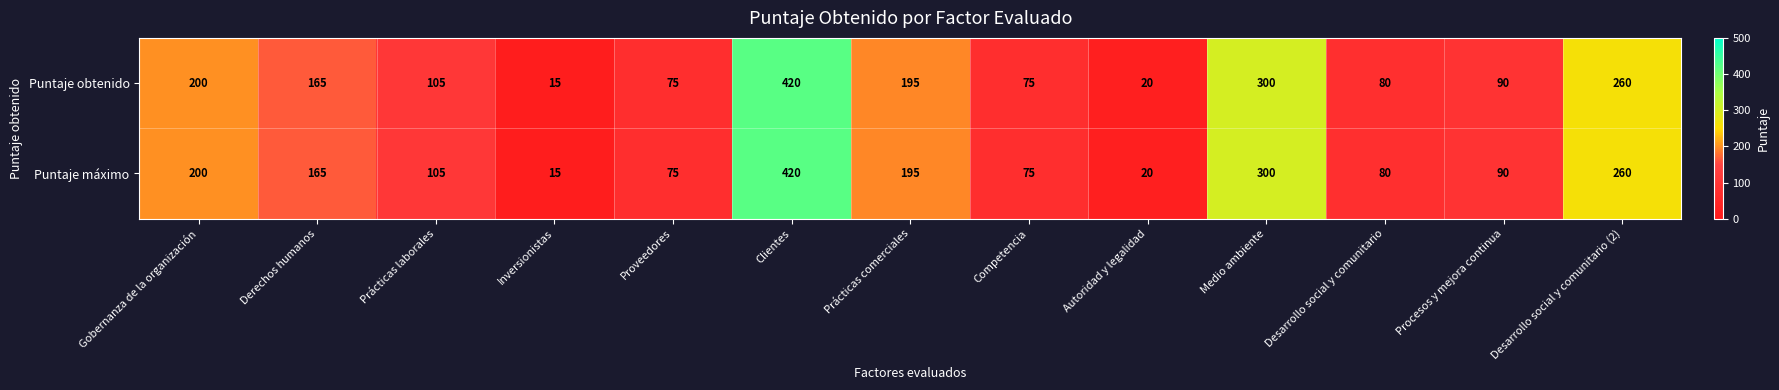

Reading right to left, extract all data points from this chart.

Puntaje obtenido: Desarrollo social y comunitario (2)=260	Procesos y mejora continua=90	Desarrollo social y comunitario=80	Medio ambiente=300	Autoridad y legalidad=20	Competencia=75	Prácticas comerciales=195	Clientes=420	Proveedores=75	Inversionistas=15	Prácticas laborales=105	Derechos humanos=165	Gobernanza de la organización=200
Puntaje máximo: Desarrollo social y comunitario (2)=260	Procesos y mejora continua=90	Desarrollo social y comunitario=80	Medio ambiente=300	Autoridad y legalidad=20	Competencia=75	Prácticas comerciales=195	Clientes=420	Proveedores=75	Inversionistas=15	Prácticas laborales=105	Derechos humanos=165	Gobernanza de la organización=200